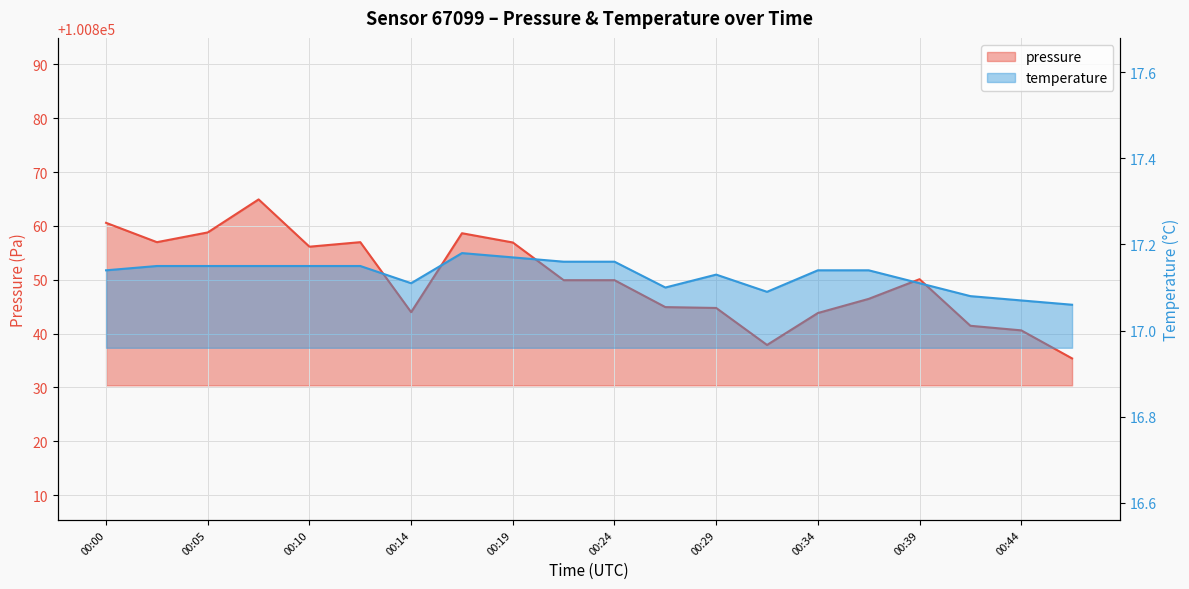

Count the temperature values in the range 17 to 18.

20